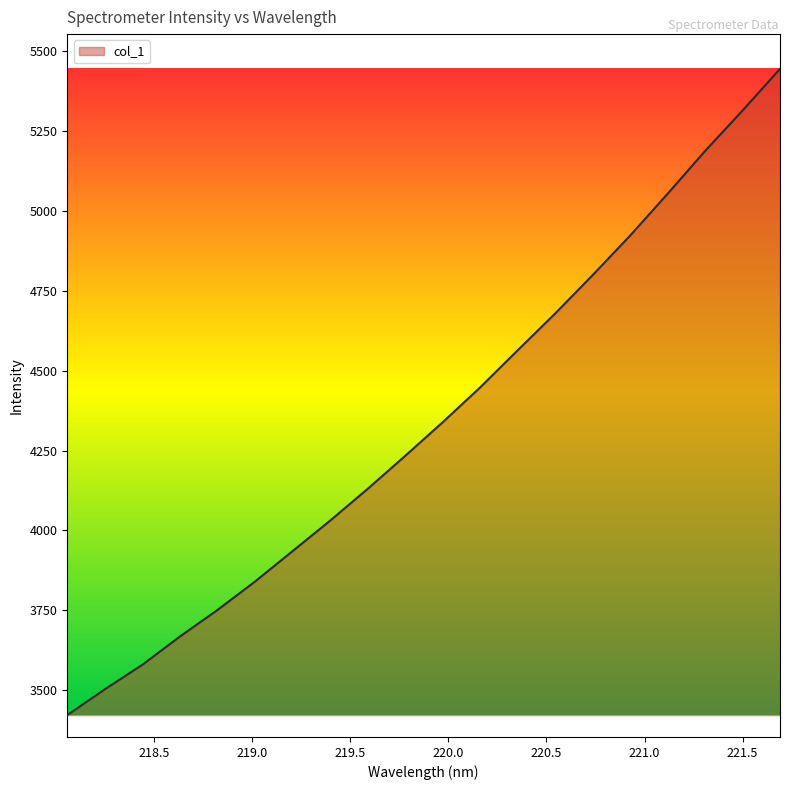

What is the maximum value shown in the chart?

5445.3